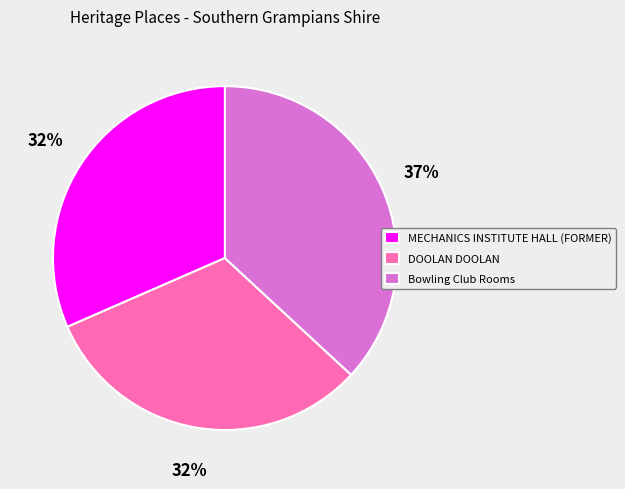

To the nearest percent, what is the average slice percentage?

33%